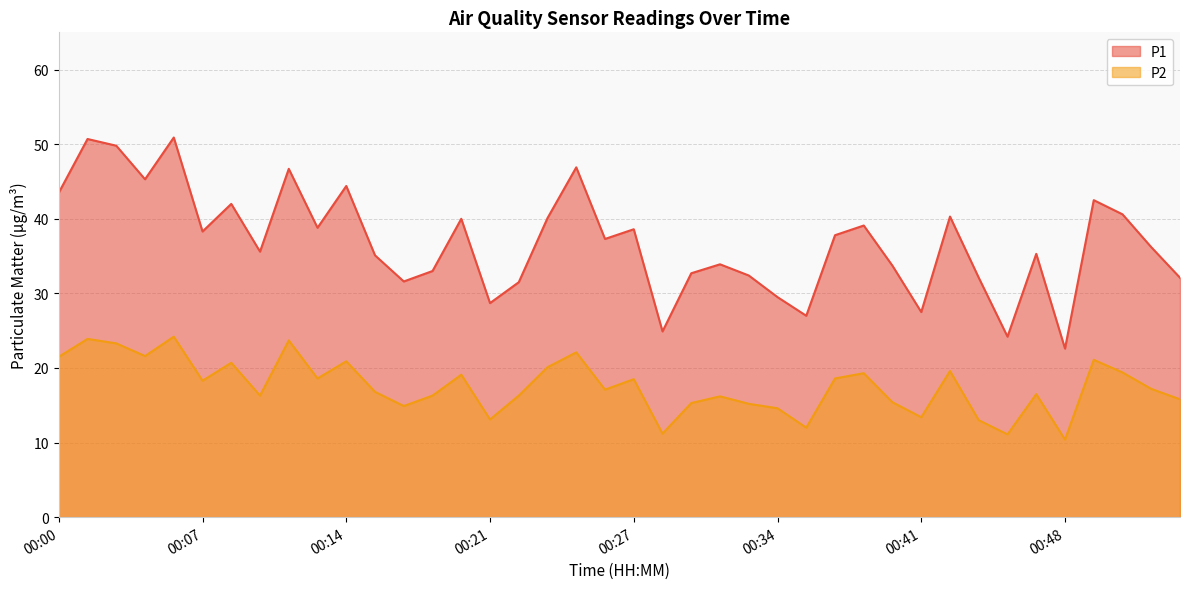

Rank the series by their maximum value, from lowest to highest.

P2, P1